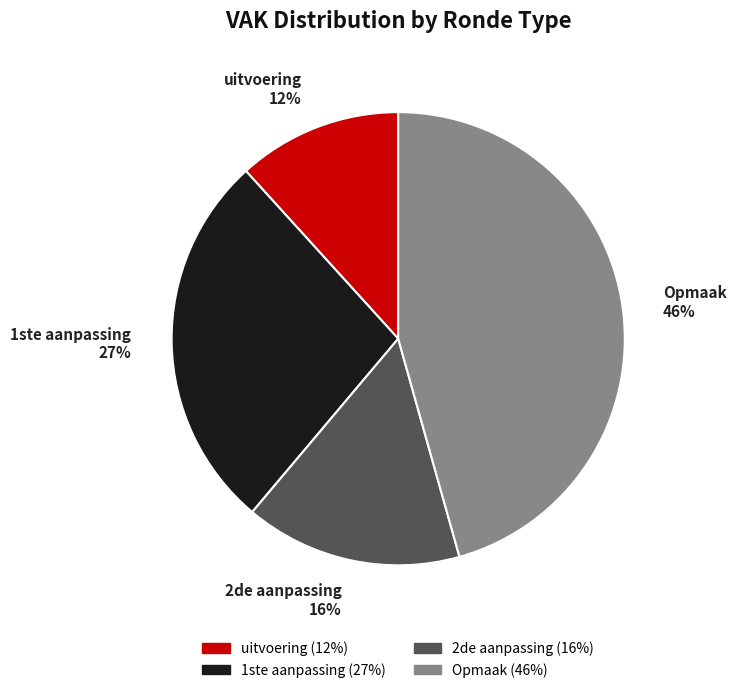

Which slice is the smallest?

uitvoering